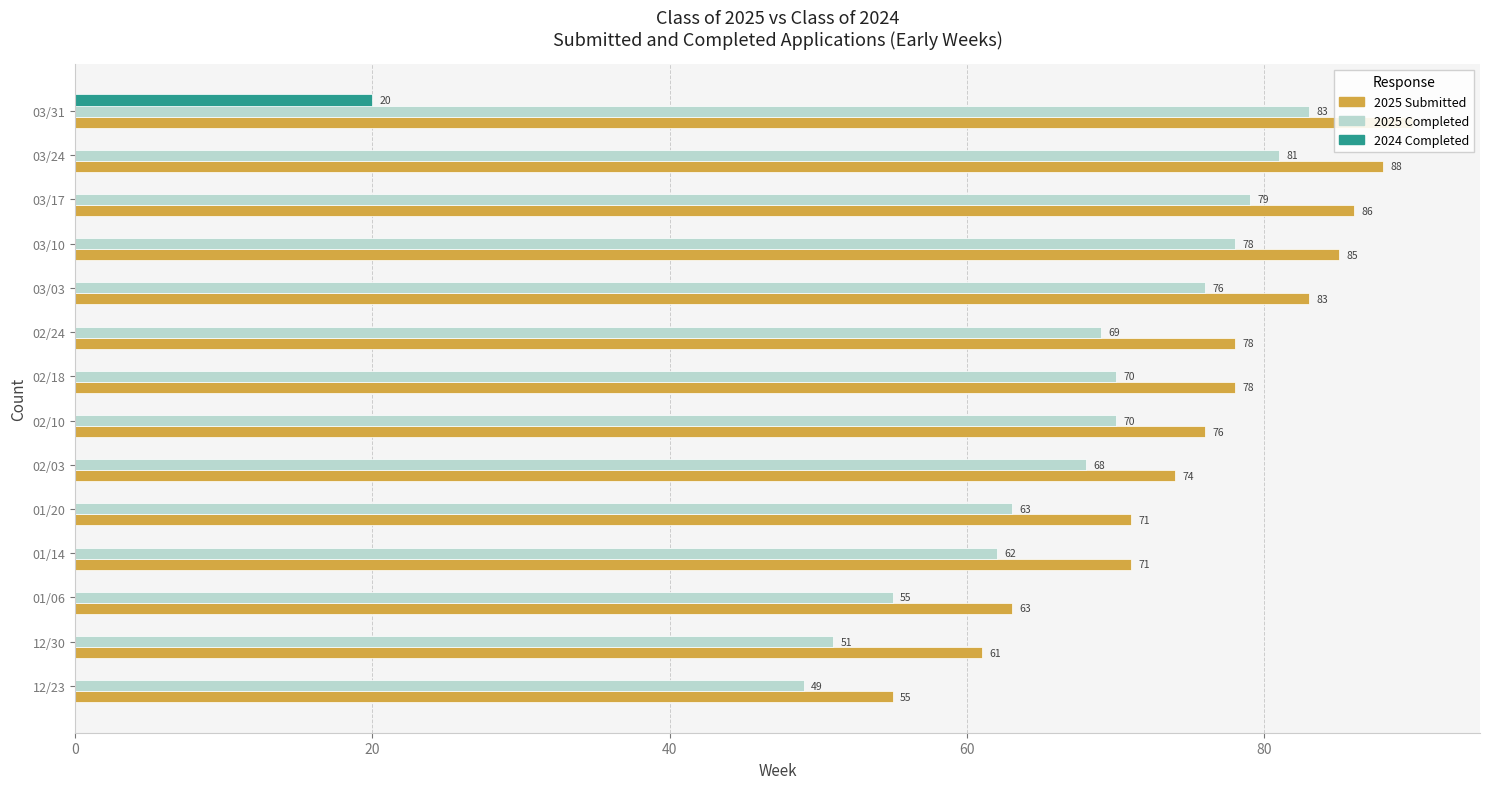

What is the sum of all 2025 Submitted values?

1059